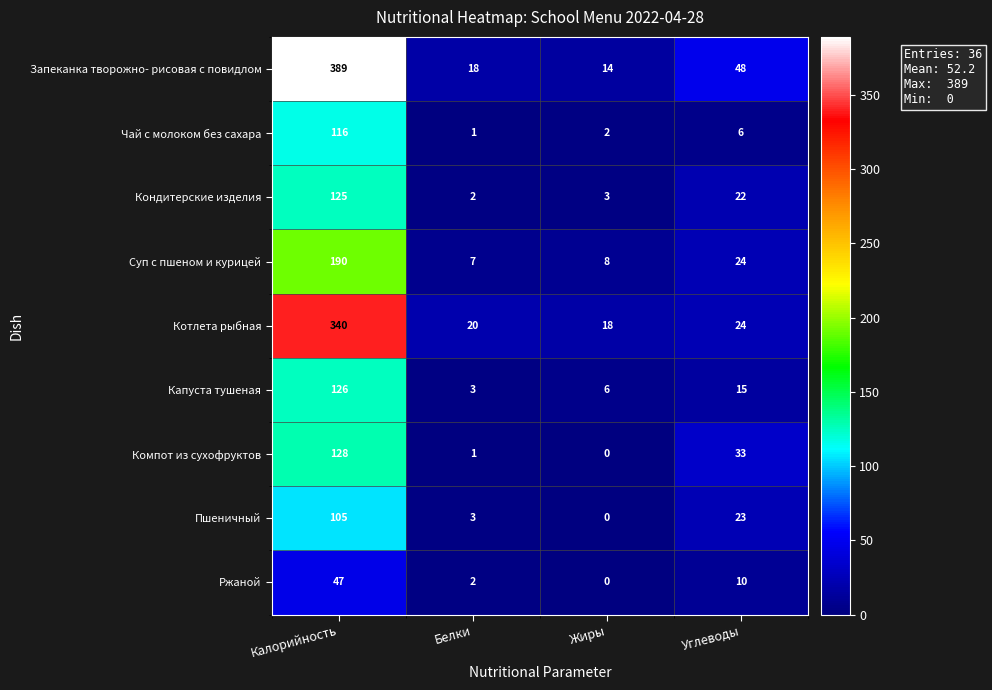

What is the average value of the Запеканка творожно- рисовая с повидлом series?

117